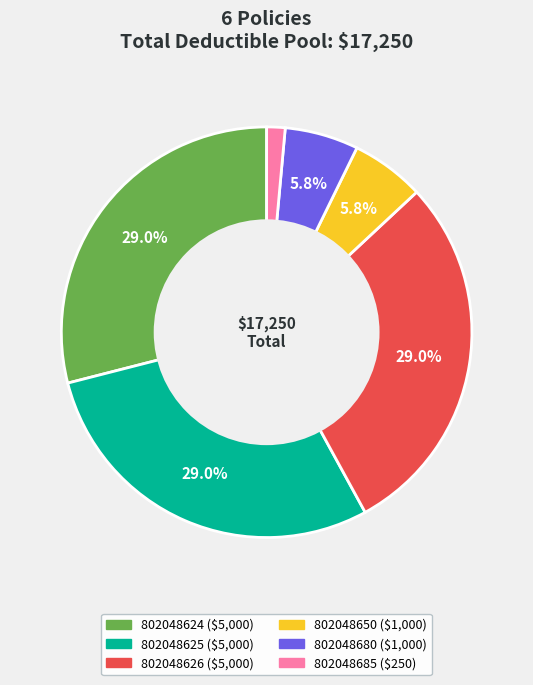

To the nearest percent, what percentage of the pie is 802048650?

6%